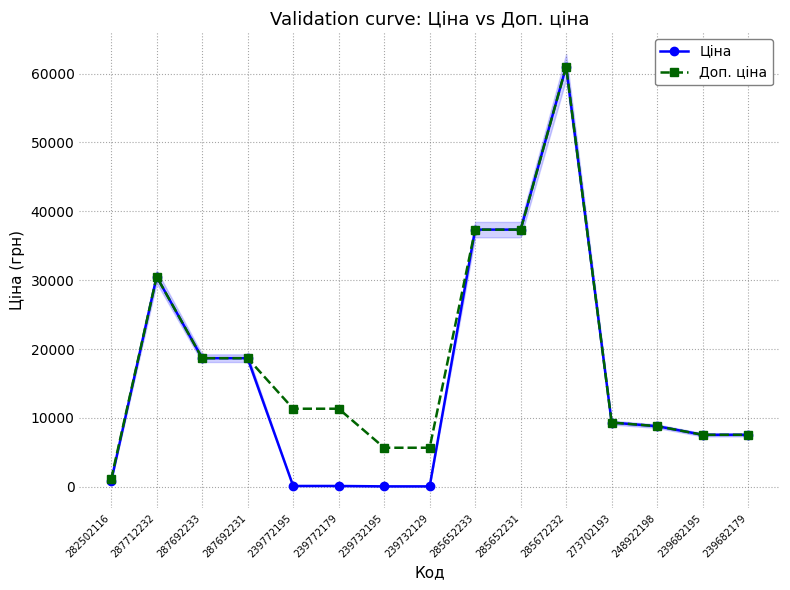

Which series has the largest total across all categories?

Доп. ціна